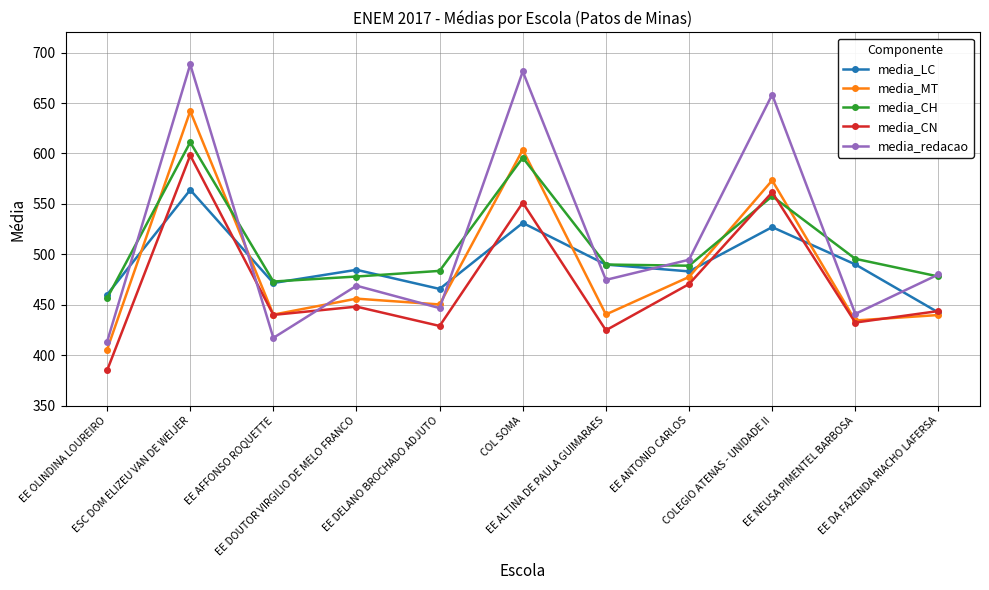

What is the average value of the media_CN series?

471.3